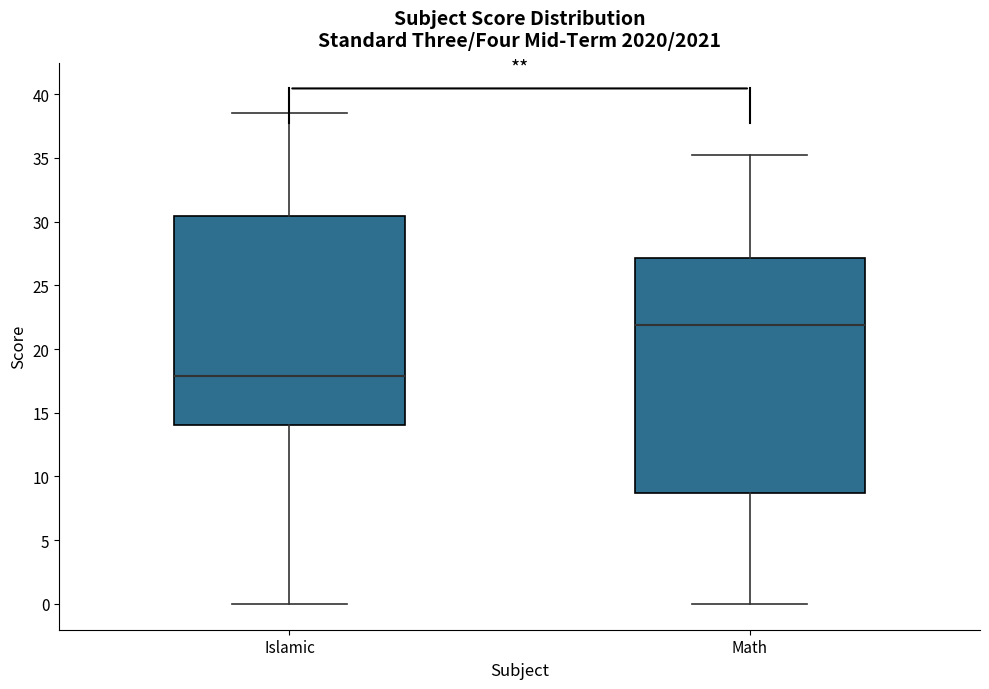

Which box has the lowest median line?

Islamic